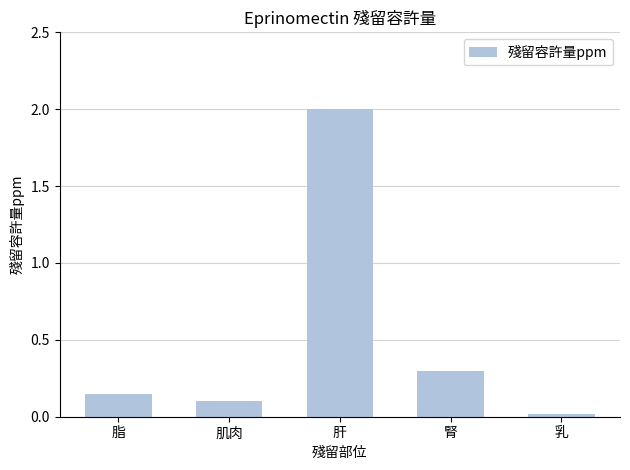

Where is the data nearest to the value 1?

腎